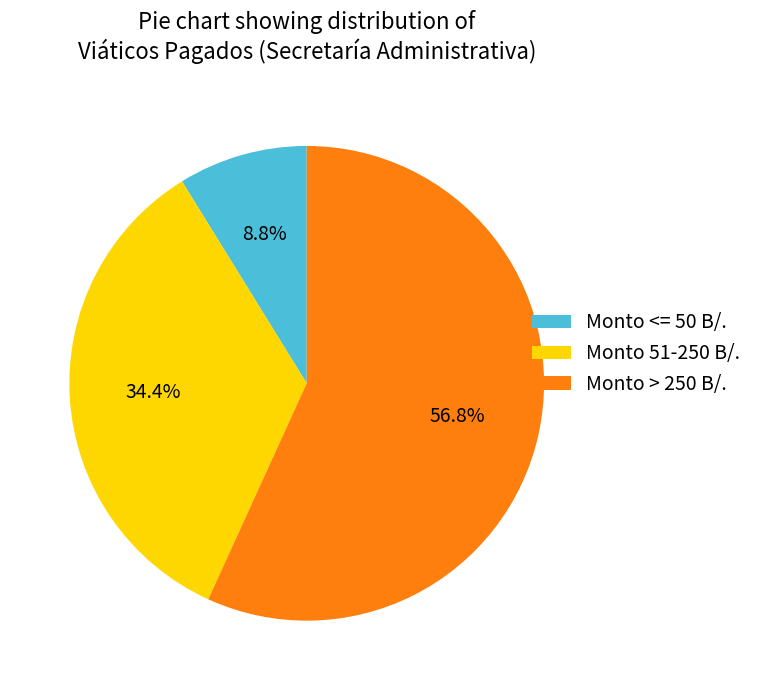

How many slices are in this pie chart?

3